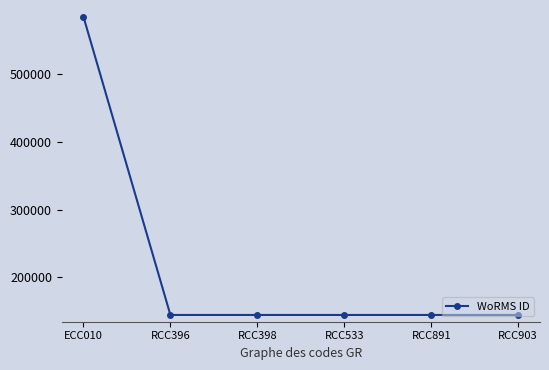

True or false: there are more than 2 points higher than both neighbors.

False